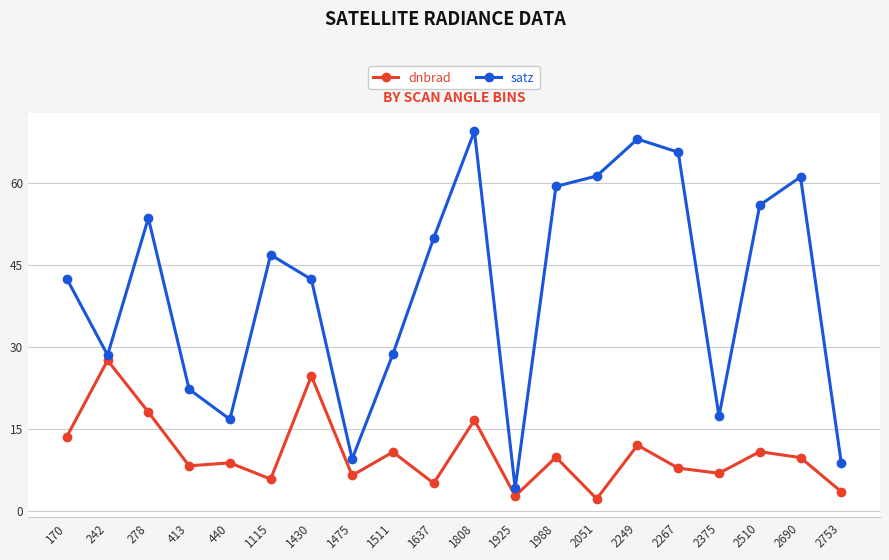

What is the difference between the maximum and minimum values in the satz series?

65.3